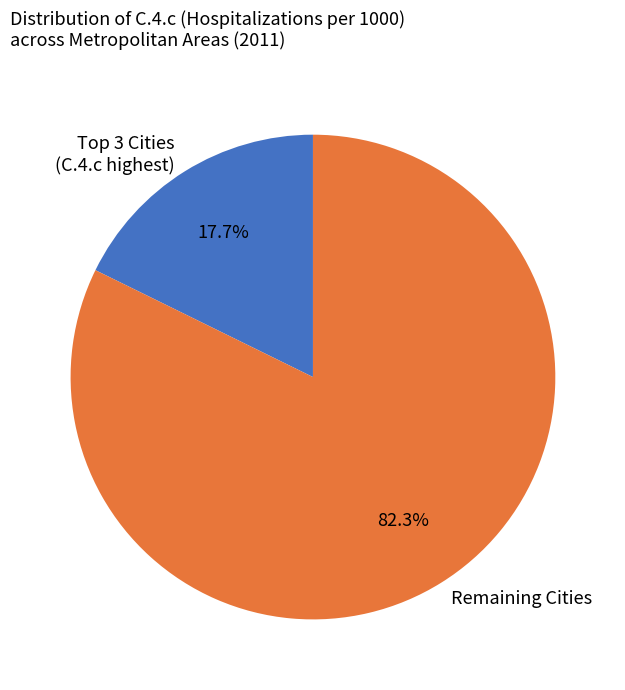

Rank the categories by value from highest to lowest.

Remaining Cities, Top 3 Cities (C.4.c highest)